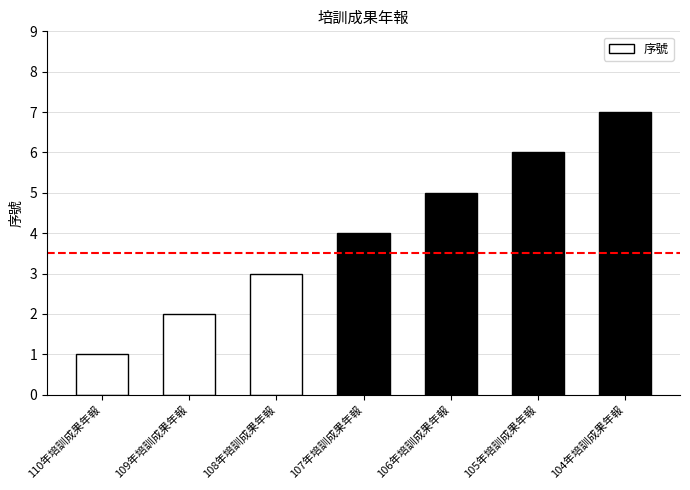

What is the difference between the maximum and minimum values?

6